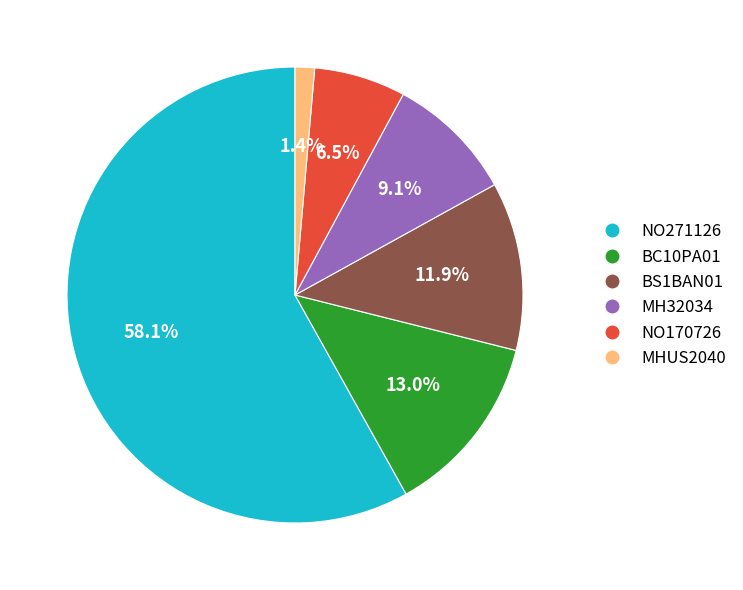

Is there any slice that represents more than half of the pie?

Yes